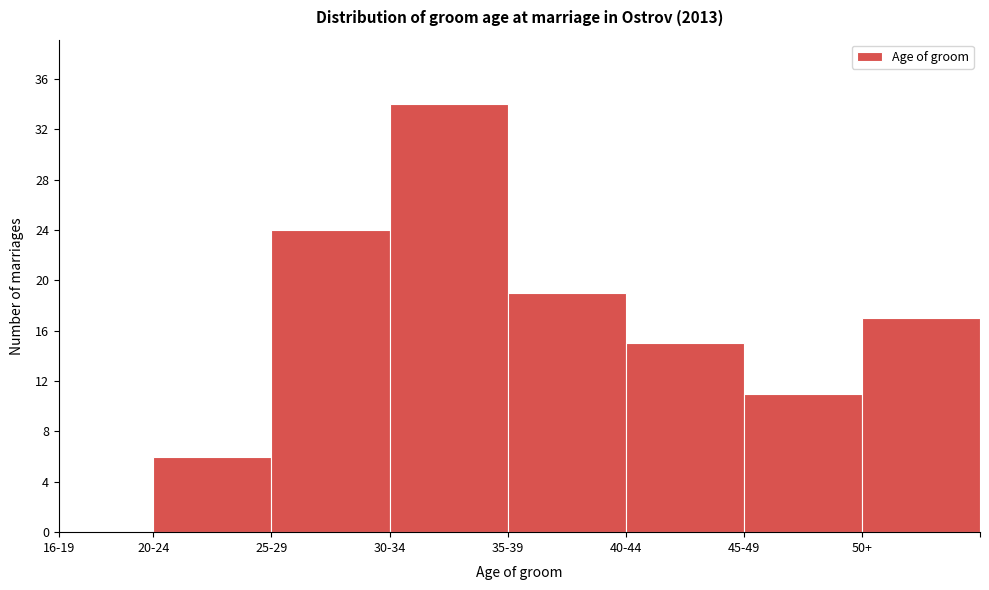

Reading left to right, list all the values displayed in this chart.

16-19=0	20-24=6	25-29=24	30-34=34	35-39=19	40-44=15	45-49=11	50+=17